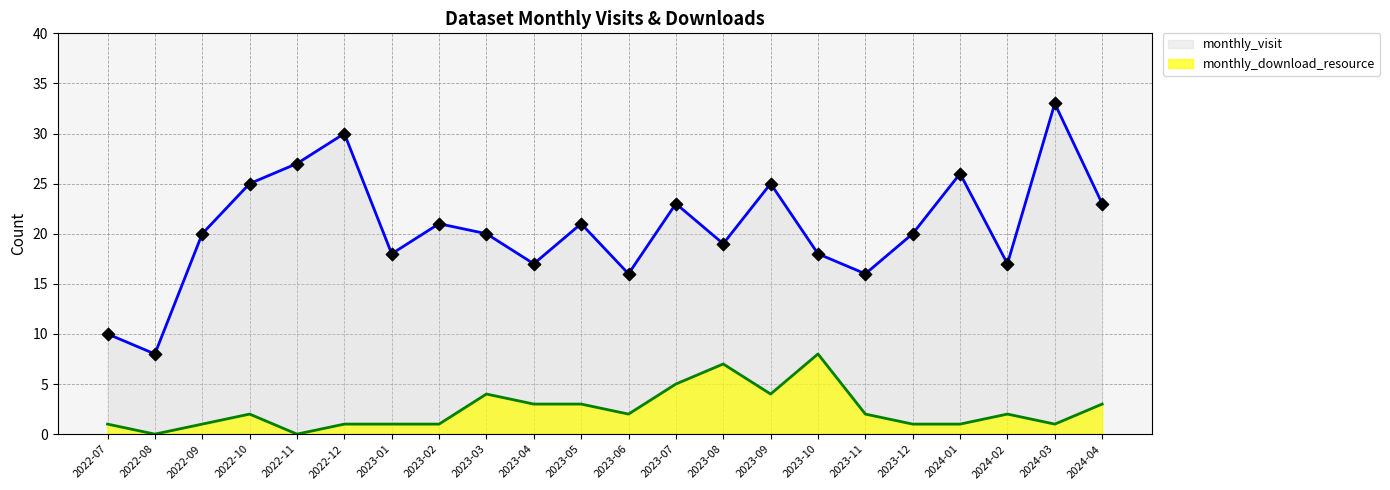

What are all the series names shown in the legend?

monthly_visit, monthly_download_resource